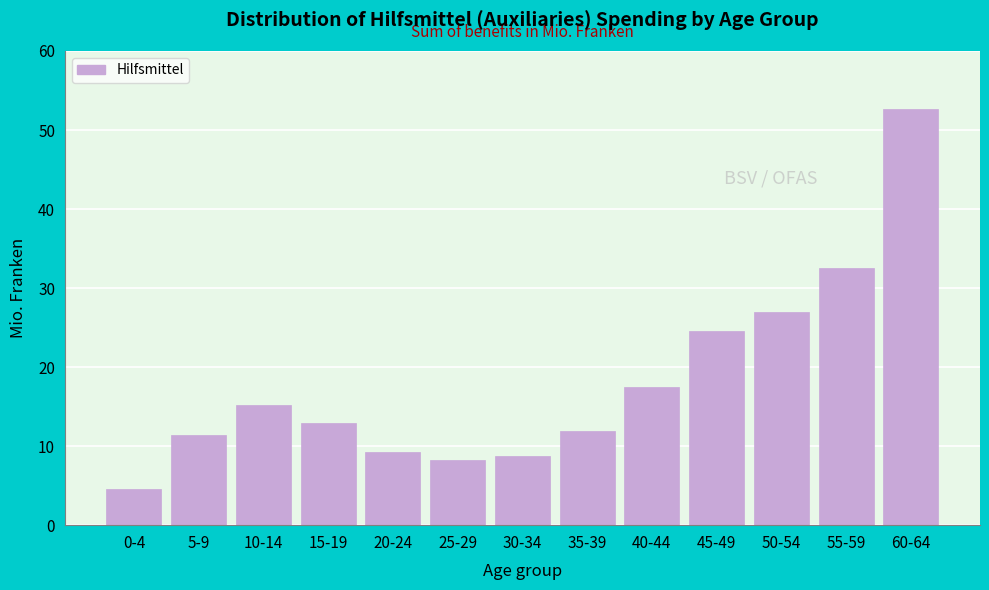

Reading left to right, what are all the values shown in this chart?

0-4=4.6	5-9=11.4	10-14=15.2	15-19=12.9	20-24=9.3	25-29=8.3	30-34=8.8	35-39=11.9	40-44=17.5	45-49=24.6	50-54=27.0	55-59=32.6	60-64=52.7